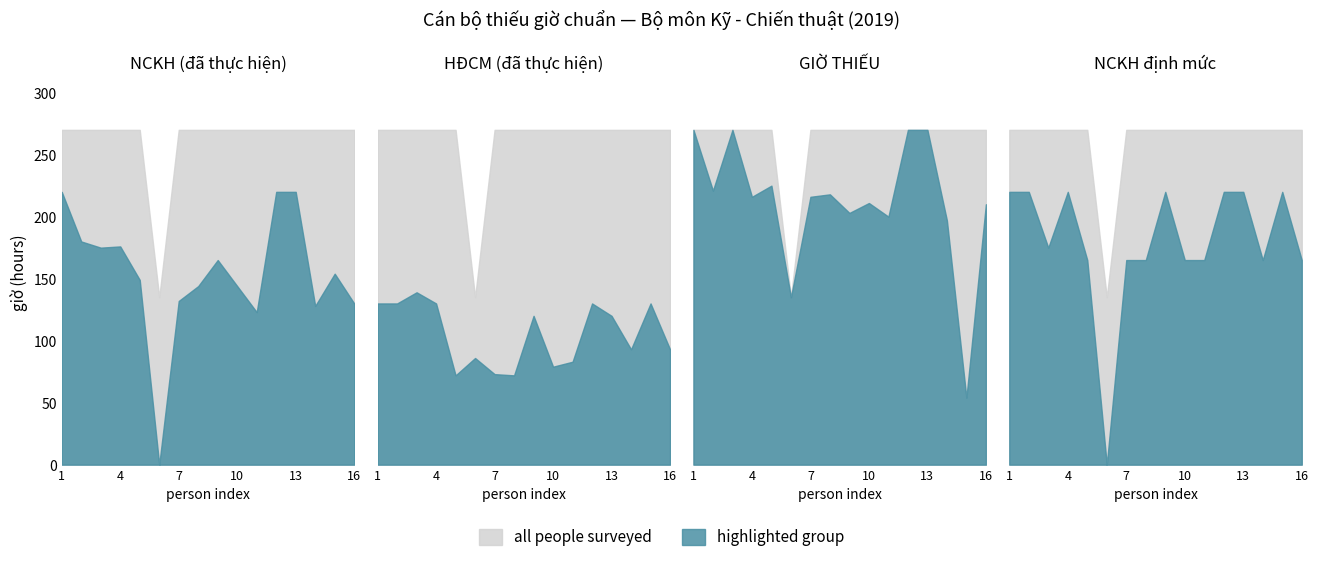

What is the maximum value shown in the chart?

270